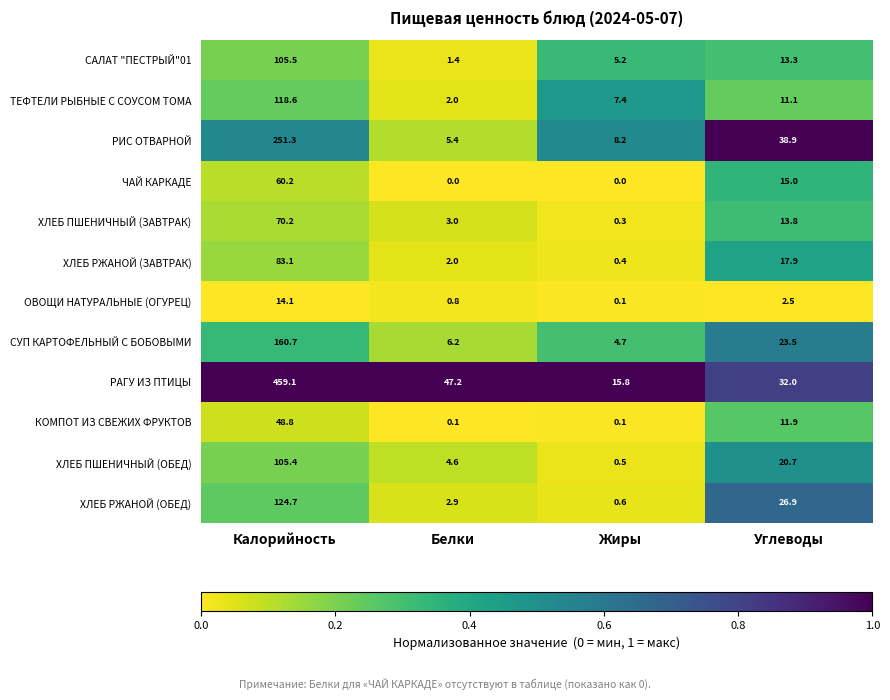

At how many categories does at least one series exceed 0?

4